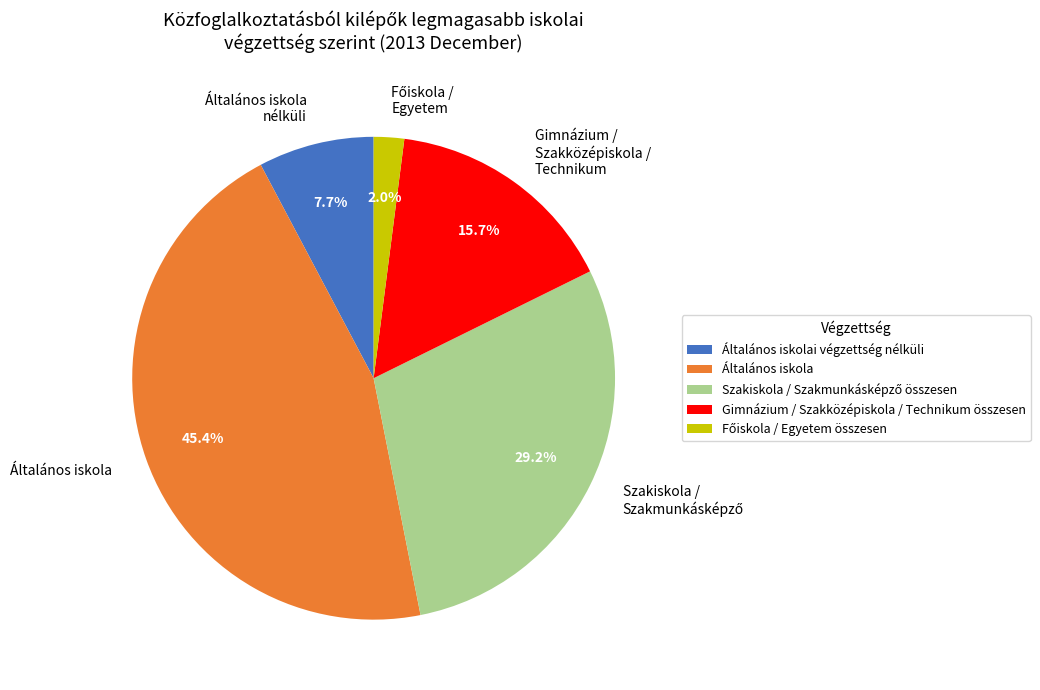

Combined, what portion of the pie is Általános iskola nélküli and Általános iskola?

53.1%